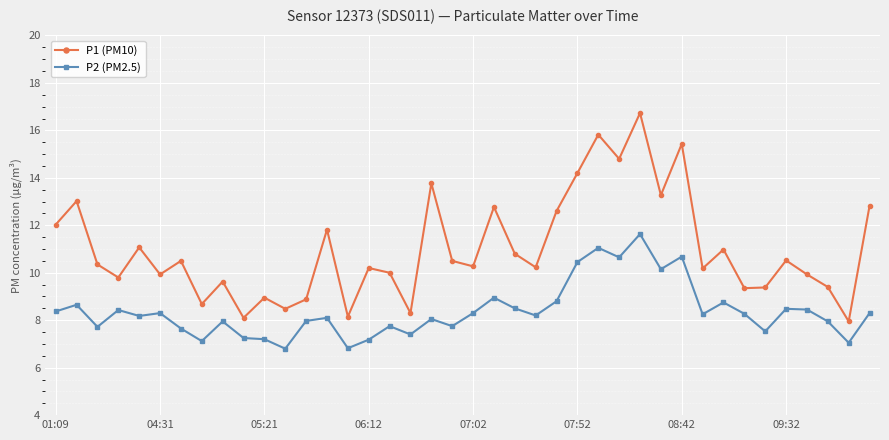

How many series are shown in this chart?

2